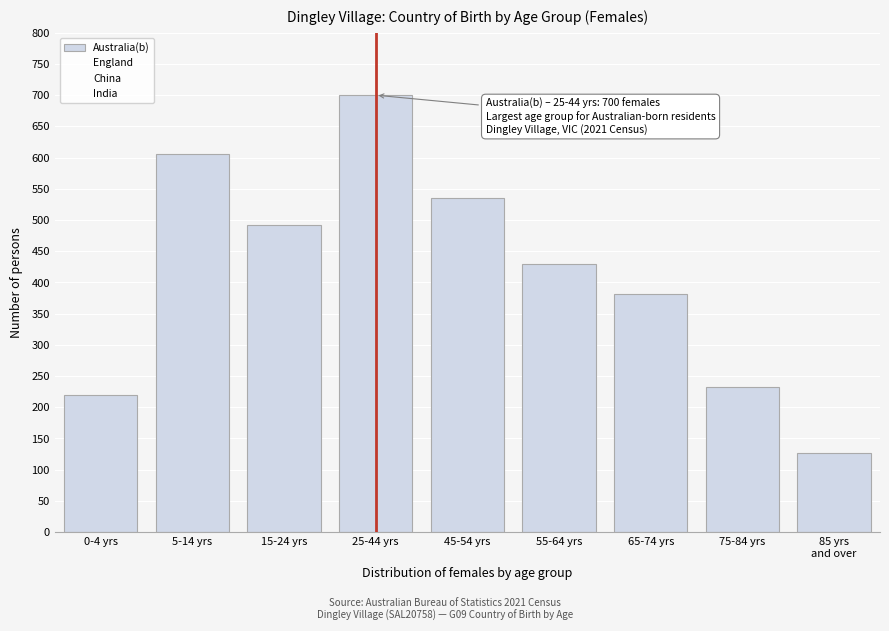

Does the chart contain any negative values?

No